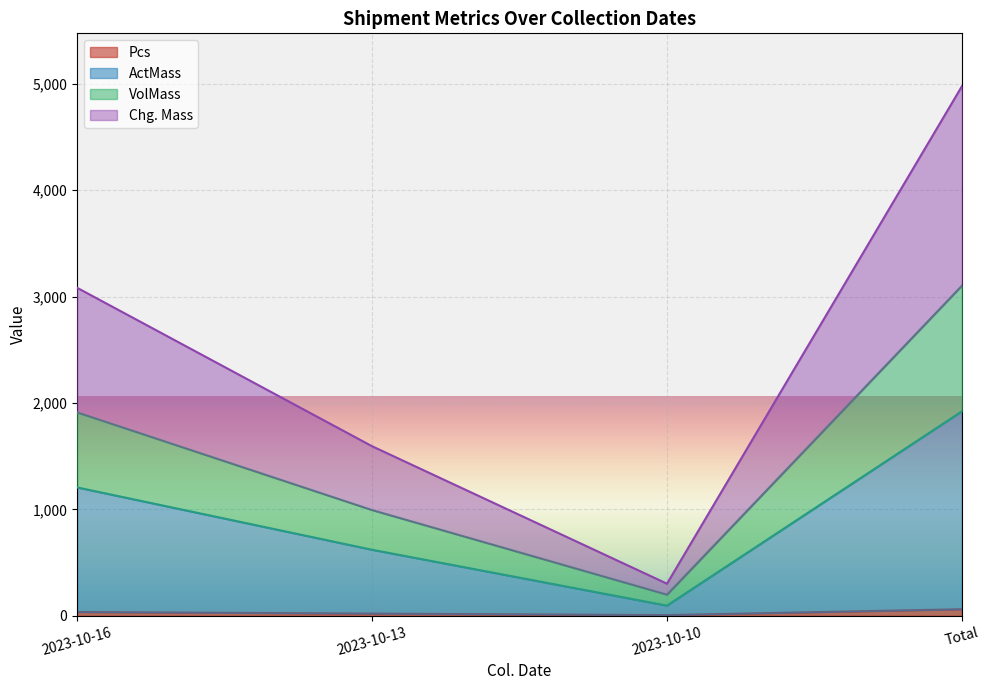

Does the chart display data point markers on the line(s)?

No